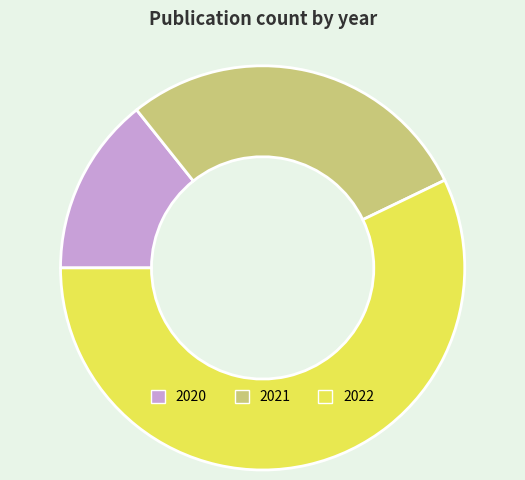

What is the ratio of the value at 2021 to the value at 2020?

2.0